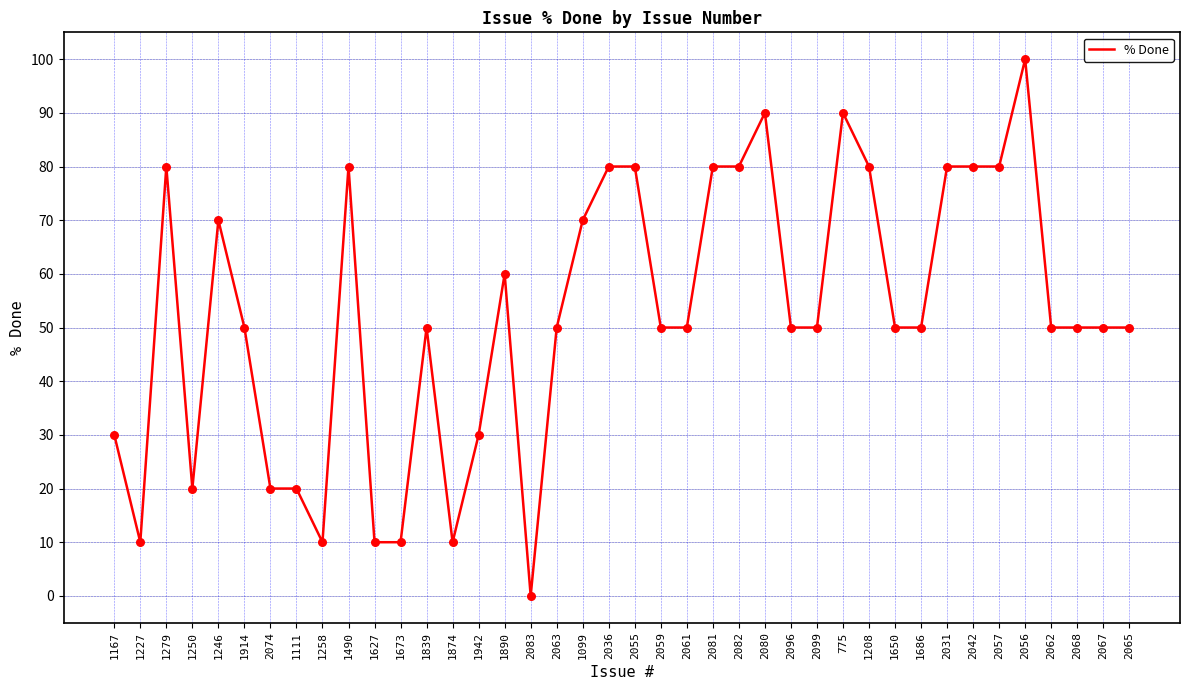

What is the change in value from 1890 to 2080?

+30